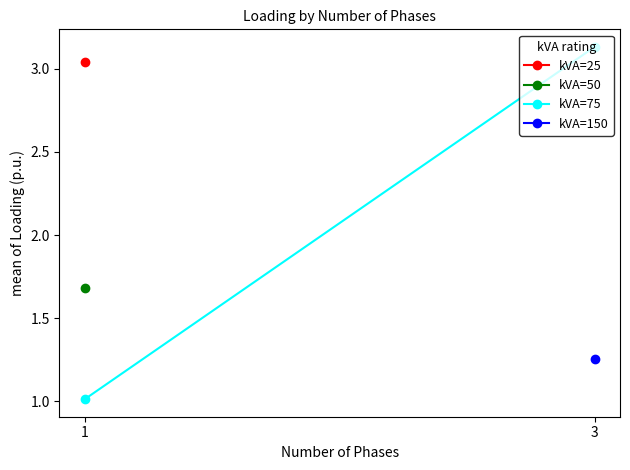

Where is the data nearest to the value 2?

1